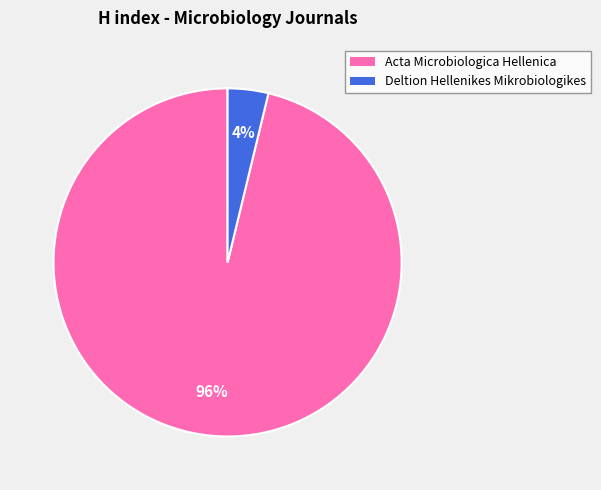

To the nearest percent, what is the average slice percentage?

50%